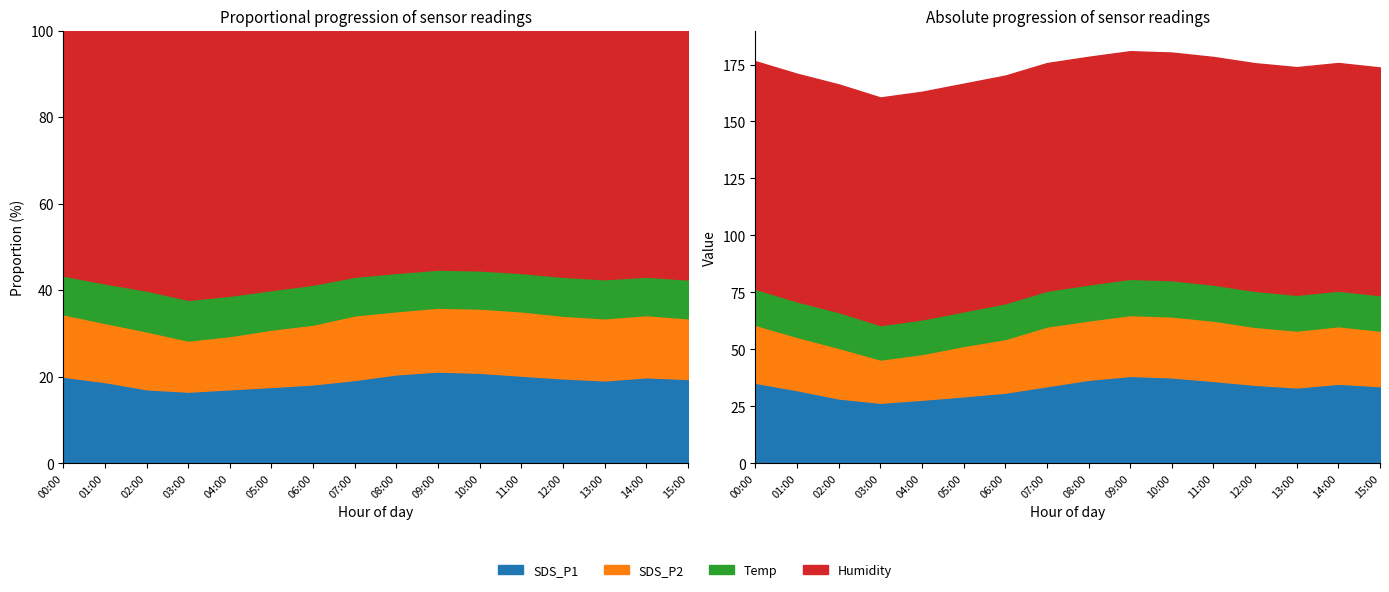

At how many categories does at least one series exceed 22?

16